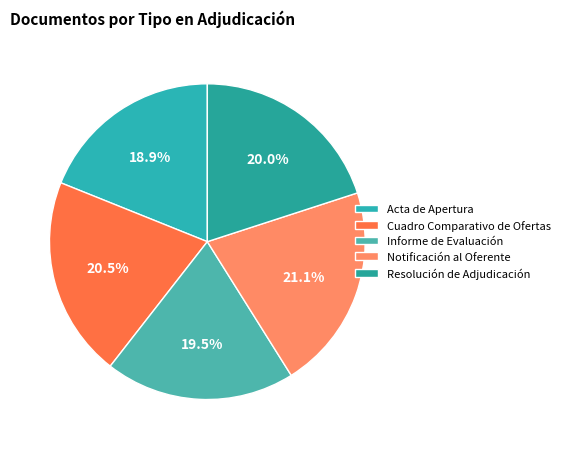

To the nearest percent, what is the average slice percentage?

20%